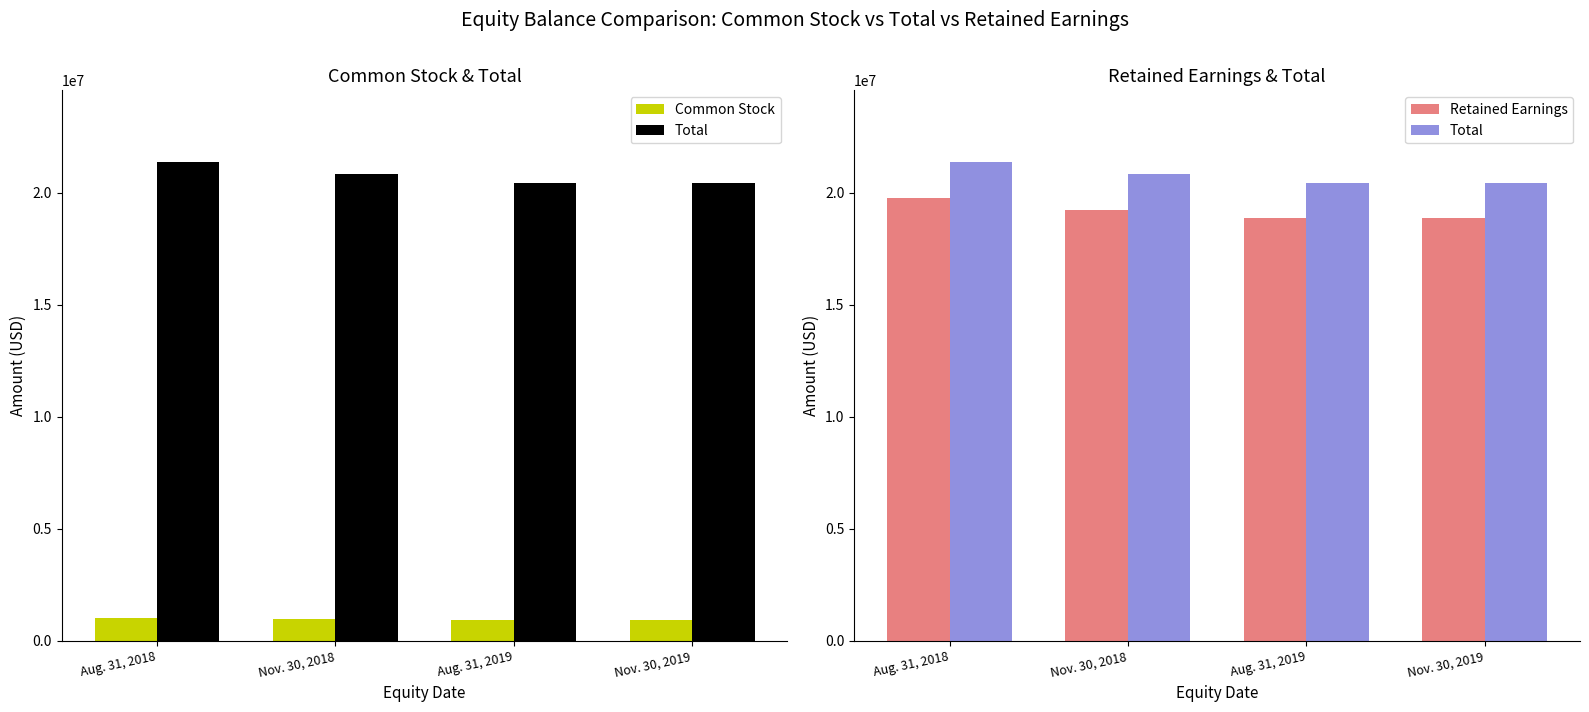

What is the label of the 2nd bar from the right?

Aug. 31, 2019